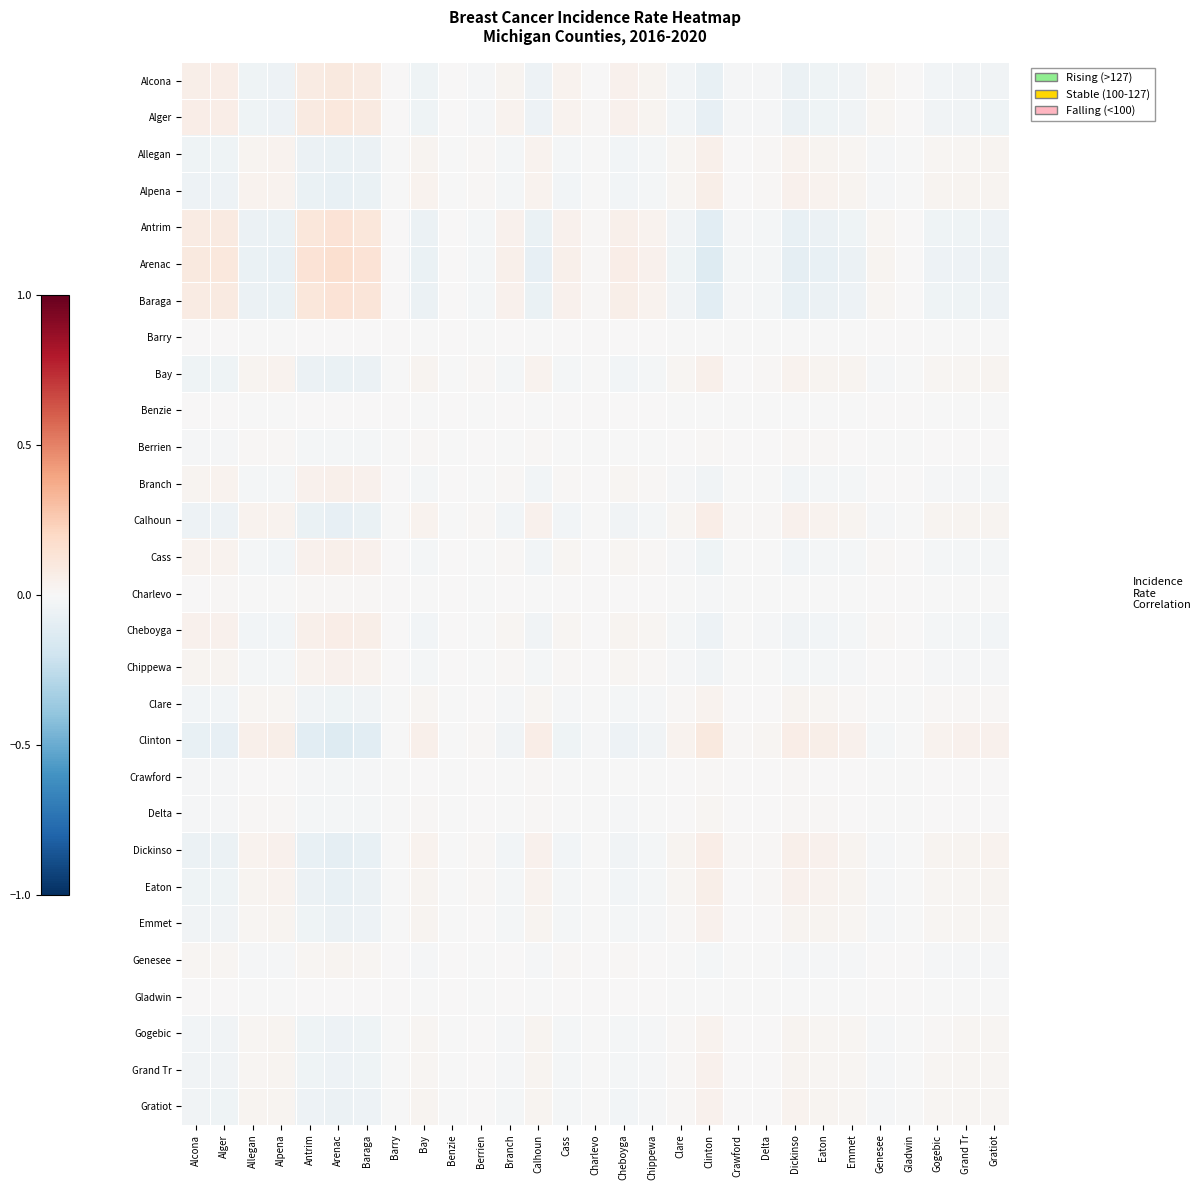

Reading left to right, list all the values displayed in this chart.

Alcona: Alcona=0.1	Alger=0.1	Allegan=-0.0	Alpena=-0.0	Antrim=0.1	Arenac=0.1	Baraga=0.1	Barry=0.0	Bay=-0.0	Benzie=0.0	Berrien=-0.0	Branch=0.0	Calhoun=-0.0	Cass=0.0	Charlevo=0.0	Cheboyga=0.0	Chippewa=0.0	Clare=-0.0	Clinton=-0.1	Crawford=-0.0	Delta=-0.0	Dickinso=-0.1	Eaton=-0.0	Emmet=-0.0	Genesee=0.0	Gladwin=0.0	Gogebic=-0.0	Grand Tr=-0.0	Gratiot=-0.0
Alger: Alcona=0.1	Alger=0.1	Allegan=-0.0	Alpena=-0.1	Antrim=0.1	Arenac=0.1	Baraga=0.1	Barry=0.0	Bay=-0.0	Benzie=0.0	Berrien=-0.0	Branch=0.0	Calhoun=-0.1	Cass=0.0	Charlevo=0.0	Cheboyga=0.0	Chippewa=0.0	Clare=-0.0	Clinton=-0.1	Crawford=-0.0	Delta=-0.0	Dickinso=-0.1	Eaton=-0.0	Emmet=-0.0	Genesee=0.0	Gladwin=0.0	Gogebic=-0.0	Grand Tr=-0.0	Gratiot=-0.0
Allegan: Alcona=-0.0	Alger=-0.0	Allegan=0.0	Alpena=0.0	Antrim=-0.1	Arenac=-0.1	Baraga=-0.1	Barry=-0.0	Bay=0.0	Benzie=-0.0	Berrien=0.0	Branch=-0.0	Calhoun=0.0	Cass=-0.0	Charlevo=-0.0	Cheboyga=-0.0	Chippewa=-0.0	Clare=0.0	Clinton=0.1	Crawford=0.0	Delta=0.0	Dickinso=0.0	Eaton=0.0	Emmet=0.0	Genesee=-0.0	Gladwin=-0.0	Gogebic=0.0	Grand Tr=0.0	Gratiot=0.0
Alpena: Alcona=-0.0	Alger=-0.1	Allegan=0.0	Alpena=0.0	Antrim=-0.1	Arenac=-0.1	Baraga=-0.1	Barry=-0.0	Bay=0.0	Benzie=-0.0	Berrien=0.0	Branch=-0.0	Calhoun=0.0	Cass=-0.0	Charlevo=-0.0	Cheboyga=-0.0	Chippewa=-0.0	Clare=0.0	Clinton=0.1	Crawford=0.0	Delta=0.0	Dickinso=0.0	Eaton=0.0	Emmet=0.0	Genesee=-0.0	Gladwin=-0.0	Gogebic=0.0	Grand Tr=0.0	Gratiot=0.0
Antrim: Alcona=0.1	Alger=0.1	Allegan=-0.1	Alpena=-0.1	Antrim=0.1	Arenac=0.1	Baraga=0.1	Barry=0.0	Bay=-0.1	Benzie=0.0	Berrien=-0.0	Branch=0.0	Calhoun=-0.1	Cass=0.0	Charlevo=0.0	Cheboyga=0.1	Chippewa=0.0	Clare=-0.0	Clinton=-0.1	Crawford=-0.0	Delta=-0.0	Dickinso=-0.1	Eaton=-0.1	Emmet=-0.0	Genesee=0.0	Gladwin=0.0	Gogebic=-0.0	Grand Tr=-0.0	Gratiot=-0.0
Arenac: Alcona=0.1	Alger=0.1	Allegan=-0.1	Alpena=-0.1	Antrim=0.1	Arenac=0.2	Baraga=0.1	Barry=0.0	Bay=-0.1	Benzie=0.0	Berrien=-0.0	Branch=0.0	Calhoun=-0.1	Cass=0.1	Charlevo=0.0	Cheboyga=0.1	Chippewa=0.0	Clare=-0.0	Clinton=-0.1	Crawford=-0.0	Delta=-0.0	Dickinso=-0.1	Eaton=-0.1	Emmet=-0.1	Genesee=0.0	Gladwin=0.0	Gogebic=-0.0	Grand Tr=-0.1	Gratiot=-0.1
Baraga: Alcona=0.1	Alger=0.1	Allegan=-0.1	Alpena=-0.1	Antrim=0.1	Arenac=0.1	Baraga=0.1	Barry=0.0	Bay=-0.1	Benzie=0.0	Berrien=-0.0	Branch=0.0	Calhoun=-0.1	Cass=0.0	Charlevo=0.0	Cheboyga=0.1	Chippewa=0.0	Clare=-0.0	Clinton=-0.1	Crawford=-0.0	Delta=-0.0	Dickinso=-0.1	Eaton=-0.1	Emmet=-0.0	Genesee=0.0	Gladwin=0.0	Gogebic=-0.0	Grand Tr=-0.0	Gratiot=-0.1
Barry: Alcona=0.0	Alger=0.0	Allegan=-0.0	Alpena=-0.0	Antrim=0.0	Arenac=0.0	Baraga=0.0	Barry=0.0	Bay=-0.0	Benzie=0.0	Berrien=-0.0	Branch=0.0	Calhoun=-0.0	Cass=0.0	Charlevo=0.0	Cheboyga=0.0	Chippewa=0.0	Clare=-0.0	Clinton=-0.0	Crawford=-0.0	Delta=-0.0	Dickinso=-0.0	Eaton=-0.0	Emmet=-0.0	Genesee=0.0	Gladwin=0.0	Gogebic=-0.0	Grand Tr=-0.0	Gratiot=-0.0
Bay: Alcona=-0.0	Alger=-0.0	Allegan=0.0	Alpena=0.0	Antrim=-0.1	Arenac=-0.1	Baraga=-0.1	Barry=-0.0	Bay=0.0	Benzie=-0.0	Berrien=0.0	Branch=-0.0	Calhoun=0.0	Cass=-0.0	Charlevo=-0.0	Cheboyga=-0.0	Chippewa=-0.0	Clare=0.0	Clinton=0.1	Crawford=0.0	Delta=0.0	Dickinso=0.0	Eaton=0.0	Emmet=0.0	Genesee=-0.0	Gladwin=-0.0	Gogebic=0.0	Grand Tr=0.0	Gratiot=0.0
Benzie: Alcona=0.0	Alger=0.0	Allegan=-0.0	Alpena=-0.0	Antrim=0.0	Arenac=0.0	Baraga=0.0	Barry=0.0	Bay=-0.0	Benzie=0.0	Berrien=-0.0	Branch=0.0	Calhoun=-0.0	Cass=0.0	Charlevo=0.0	Cheboyga=0.0	Chippewa=0.0	Clare=-0.0	Clinton=-0.0	Crawford=-0.0	Delta=-0.0	Dickinso=-0.0	Eaton=-0.0	Emmet=-0.0	Genesee=0.0	Gladwin=0.0	Gogebic=-0.0	Grand Tr=-0.0	Gratiot=-0.0
Berrien: Alcona=-0.0	Alger=-0.0	Allegan=0.0	Alpena=0.0	Antrim=-0.0	Arenac=-0.0	Baraga=-0.0	Barry=-0.0	Bay=0.0	Benzie=-0.0	Berrien=0.0	Branch=-0.0	Calhoun=0.0	Cass=-0.0	Charlevo=-0.0	Cheboyga=-0.0	Chippewa=-0.0	Clare=0.0	Clinton=0.0	Crawford=0.0	Delta=0.0	Dickinso=0.0	Eaton=0.0	Emmet=0.0	Genesee=-0.0	Gladwin=-0.0	Gogebic=0.0	Grand Tr=0.0	Gratiot=0.0
Branch: Alcona=0.0	Alger=0.0	Allegan=-0.0	Alpena=-0.0	Antrim=0.0	Arenac=0.0	Baraga=0.0	Barry=0.0	Bay=-0.0	Benzie=0.0	Berrien=-0.0	Branch=0.0	Calhoun=-0.0	Cass=0.0	Charlevo=0.0	Cheboyga=0.0	Chippewa=0.0	Clare=-0.0	Clinton=-0.0	Crawford=-0.0	Delta=-0.0	Dickinso=-0.0	Eaton=-0.0	Emmet=-0.0	Genesee=0.0	Gladwin=0.0	Gogebic=-0.0	Grand Tr=-0.0	Gratiot=-0.0
Calhoun: Alcona=-0.0	Alger=-0.1	Allegan=0.0	Alpena=0.0	Antrim=-0.1	Arenac=-0.1	Baraga=-0.1	Barry=-0.0	Bay=0.0	Benzie=-0.0	Berrien=0.0	Branch=-0.0	Calhoun=0.0	Cass=-0.0	Charlevo=-0.0	Cheboyga=-0.0	Chippewa=-0.0	Clare=0.0	Clinton=0.1	Crawford=0.0	Delta=0.0	Dickinso=0.0	Eaton=0.0	Emmet=0.0	Genesee=-0.0	Gladwin=-0.0	Gogebic=0.0	Grand Tr=0.0	Gratiot=0.0
Cass: Alcona=0.0	Alger=0.0	Allegan=-0.0	Alpena=-0.0	Antrim=0.0	Arenac=0.1	Baraga=0.0	Barry=0.0	Bay=-0.0	Benzie=0.0	Berrien=-0.0	Branch=0.0	Calhoun=-0.0	Cass=0.0	Charlevo=0.0	Cheboyga=0.0	Chippewa=0.0	Clare=-0.0	Clinton=-0.0	Crawford=-0.0	Delta=-0.0	Dickinso=-0.0	Eaton=-0.0	Emmet=-0.0	Genesee=0.0	Gladwin=0.0	Gogebic=-0.0	Grand Tr=-0.0	Gratiot=-0.0
Charlevo: Alcona=0.0	Alger=0.0	Allegan=-0.0	Alpena=-0.0	Antrim=0.0	Arenac=0.0	Baraga=0.0	Barry=0.0	Bay=-0.0	Benzie=0.0	Berrien=-0.0	Branch=0.0	Calhoun=-0.0	Cass=0.0	Charlevo=0.0	Cheboyga=0.0	Chippewa=0.0	Clare=-0.0	Clinton=-0.0	Crawford=-0.0	Delta=-0.0	Dickinso=-0.0	Eaton=-0.0	Emmet=-0.0	Genesee=0.0	Gladwin=0.0	Gogebic=-0.0	Grand Tr=-0.0	Gratiot=-0.0
Cheboyga: Alcona=0.0	Alger=0.0	Allegan=-0.0	Alpena=-0.0	Antrim=0.1	Arenac=0.1	Baraga=0.1	Barry=0.0	Bay=-0.0	Benzie=0.0	Berrien=-0.0	Branch=0.0	Calhoun=-0.0	Cass=0.0	Charlevo=0.0	Cheboyga=0.0	Chippewa=0.0	Clare=-0.0	Clinton=-0.1	Crawford=-0.0	Delta=-0.0	Dickinso=-0.0	Eaton=-0.0	Emmet=-0.0	Genesee=0.0	Gladwin=0.0	Gogebic=-0.0	Grand Tr=-0.0	Gratiot=-0.0
Chippewa: Alcona=0.0	Alger=0.0	Allegan=-0.0	Alpena=-0.0	Antrim=0.0	Arenac=0.0	Baraga=0.0	Barry=0.0	Bay=-0.0	Benzie=0.0	Berrien=-0.0	Branch=0.0	Calhoun=-0.0	Cass=0.0	Charlevo=0.0	Cheboyga=0.0	Chippewa=0.0	Clare=-0.0	Clinton=-0.0	Crawford=-0.0	Delta=-0.0	Dickinso=-0.0	Eaton=-0.0	Emmet=-0.0	Genesee=0.0	Gladwin=0.0	Gogebic=-0.0	Grand Tr=-0.0	Gratiot=-0.0
Clare: Alcona=-0.0	Alger=-0.0	Allegan=0.0	Alpena=0.0	Antrim=-0.0	Arenac=-0.0	Baraga=-0.0	Barry=-0.0	Bay=0.0	Benzie=-0.0	Berrien=0.0	Branch=-0.0	Calhoun=0.0	Cass=-0.0	Charlevo=-0.0	Cheboyga=-0.0	Chippewa=-0.0	Clare=0.0	Clinton=0.0	Crawford=0.0	Delta=0.0	Dickinso=0.0	Eaton=0.0	Emmet=0.0	Genesee=-0.0	Gladwin=-0.0	Gogebic=0.0	Grand Tr=0.0	Gratiot=0.0
Clinton: Alcona=-0.1	Alger=-0.1	Allegan=0.1	Alpena=0.1	Antrim=-0.1	Arenac=-0.1	Baraga=-0.1	Barry=-0.0	Bay=0.1	Benzie=-0.0	Berrien=0.0	Branch=-0.0	Calhoun=0.1	Cass=-0.0	Charlevo=-0.0	Cheboyga=-0.1	Chippewa=-0.0	Clare=0.0	Clinton=0.1	Crawford=0.0	Delta=0.0	Dickinso=0.1	Eaton=0.1	Emmet=0.0	Genesee=-0.0	Gladwin=-0.0	Gogebic=0.0	Grand Tr=0.0	Gratiot=0.0
Crawford: Alcona=-0.0	Alger=-0.0	Allegan=0.0	Alpena=0.0	Antrim=-0.0	Arenac=-0.0	Baraga=-0.0	Barry=-0.0	Bay=0.0	Benzie=-0.0	Berrien=0.0	Branch=-0.0	Calhoun=0.0	Cass=-0.0	Charlevo=-0.0	Cheboyga=-0.0	Chippewa=-0.0	Clare=0.0	Clinton=0.0	Crawford=0.0	Delta=0.0	Dickinso=0.0	Eaton=0.0	Emmet=0.0	Genesee=-0.0	Gladwin=-0.0	Gogebic=0.0	Grand Tr=0.0	Gratiot=0.0
Delta: Alcona=-0.0	Alger=-0.0	Allegan=0.0	Alpena=0.0	Antrim=-0.0	Arenac=-0.0	Baraga=-0.0	Barry=-0.0	Bay=0.0	Benzie=-0.0	Berrien=0.0	Branch=-0.0	Calhoun=0.0	Cass=-0.0	Charlevo=-0.0	Cheboyga=-0.0	Chippewa=-0.0	Clare=0.0	Clinton=0.0	Crawford=0.0	Delta=0.0	Dickinso=0.0	Eaton=0.0	Emmet=0.0	Genesee=-0.0	Gladwin=-0.0	Gogebic=0.0	Grand Tr=0.0	Gratiot=0.0
Dickinso: Alcona=-0.1	Alger=-0.1	Allegan=0.0	Alpena=0.0	Antrim=-0.1	Arenac=-0.1	Baraga=-0.1	Barry=-0.0	Bay=0.0	Benzie=-0.0	Berrien=0.0	Branch=-0.0	Calhoun=0.0	Cass=-0.0	Charlevo=-0.0	Cheboyga=-0.0	Chippewa=-0.0	Clare=0.0	Clinton=0.1	Crawford=0.0	Delta=0.0	Dickinso=0.1	Eaton=0.0	Emmet=0.0	Genesee=-0.0	Gladwin=-0.0	Gogebic=0.0	Grand Tr=0.0	Gratiot=0.0
Eaton: Alcona=-0.0	Alger=-0.0	Allegan=0.0	Alpena=0.0	Antrim=-0.1	Arenac=-0.1	Baraga=-0.1	Barry=-0.0	Bay=0.0	Benzie=-0.0	Berrien=0.0	Branch=-0.0	Calhoun=0.0	Cass=-0.0	Charlevo=-0.0	Cheboyga=-0.0	Chippewa=-0.0	Clare=0.0	Clinton=0.1	Crawford=0.0	Delta=0.0	Dickinso=0.0	Eaton=0.0	Emmet=0.0	Genesee=-0.0	Gladwin=-0.0	Gogebic=0.0	Grand Tr=0.0	Gratiot=0.0
Emmet: Alcona=-0.0	Alger=-0.0	Allegan=0.0	Alpena=0.0	Antrim=-0.0	Arenac=-0.1	Baraga=-0.0	Barry=-0.0	Bay=0.0	Benzie=-0.0	Berrien=0.0	Branch=-0.0	Calhoun=0.0	Cass=-0.0	Charlevo=-0.0	Cheboyga=-0.0	Chippewa=-0.0	Clare=0.0	Clinton=0.0	Crawford=0.0	Delta=0.0	Dickinso=0.0	Eaton=0.0	Emmet=0.0	Genesee=-0.0	Gladwin=-0.0	Gogebic=0.0	Grand Tr=0.0	Gratiot=0.0
Genesee: Alcona=0.0	Alger=0.0	Allegan=-0.0	Alpena=-0.0	Antrim=0.0	Arenac=0.0	Baraga=0.0	Barry=0.0	Bay=-0.0	Benzie=0.0	Berrien=-0.0	Branch=0.0	Calhoun=-0.0	Cass=0.0	Charlevo=0.0	Cheboyga=0.0	Chippewa=0.0	Clare=-0.0	Clinton=-0.0	Crawford=-0.0	Delta=-0.0	Dickinso=-0.0	Eaton=-0.0	Emmet=-0.0	Genesee=0.0	Gladwin=0.0	Gogebic=-0.0	Grand Tr=-0.0	Gratiot=-0.0
Gladwin: Alcona=0.0	Alger=0.0	Allegan=-0.0	Alpena=-0.0	Antrim=0.0	Arenac=0.0	Baraga=0.0	Barry=0.0	Bay=-0.0	Benzie=0.0	Berrien=-0.0	Branch=0.0	Calhoun=-0.0	Cass=0.0	Charlevo=0.0	Cheboyga=0.0	Chippewa=0.0	Clare=-0.0	Clinton=-0.0	Crawford=-0.0	Delta=-0.0	Dickinso=-0.0	Eaton=-0.0	Emmet=-0.0	Genesee=0.0	Gladwin=0.0	Gogebic=-0.0	Grand Tr=-0.0	Gratiot=-0.0
Gogebic: Alcona=-0.0	Alger=-0.0	Allegan=0.0	Alpena=0.0	Antrim=-0.0	Arenac=-0.0	Baraga=-0.0	Barry=-0.0	Bay=0.0	Benzie=-0.0	Berrien=0.0	Branch=-0.0	Calhoun=0.0	Cass=-0.0	Charlevo=-0.0	Cheboyga=-0.0	Chippewa=-0.0	Clare=0.0	Clinton=0.0	Crawford=0.0	Delta=0.0	Dickinso=0.0	Eaton=0.0	Emmet=0.0	Genesee=-0.0	Gladwin=-0.0	Gogebic=0.0	Grand Tr=0.0	Gratiot=0.0
Grand Tr: Alcona=-0.0	Alger=-0.0	Allegan=0.0	Alpena=0.0	Antrim=-0.0	Arenac=-0.1	Baraga=-0.0	Barry=-0.0	Bay=0.0	Benzie=-0.0	Berrien=0.0	Branch=-0.0	Calhoun=0.0	Cass=-0.0	Charlevo=-0.0	Cheboyga=-0.0	Chippewa=-0.0	Clare=0.0	Clinton=0.0	Crawford=0.0	Delta=0.0	Dickinso=0.0	Eaton=0.0	Emmet=0.0	Genesee=-0.0	Gladwin=-0.0	Gogebic=0.0	Grand Tr=0.0	Gratiot=0.0
Gratiot: Alcona=-0.0	Alger=-0.0	Allegan=0.0	Alpena=0.0	Antrim=-0.0	Arenac=-0.1	Baraga=-0.1	Barry=-0.0	Bay=0.0	Benzie=-0.0	Berrien=0.0	Branch=-0.0	Calhoun=0.0	Cass=-0.0	Charlevo=-0.0	Cheboyga=-0.0	Chippewa=-0.0	Clare=0.0	Clinton=0.0	Crawford=0.0	Delta=0.0	Dickinso=0.0	Eaton=0.0	Emmet=0.0	Genesee=-0.0	Gladwin=-0.0	Gogebic=0.0	Grand Tr=0.0	Gratiot=0.0